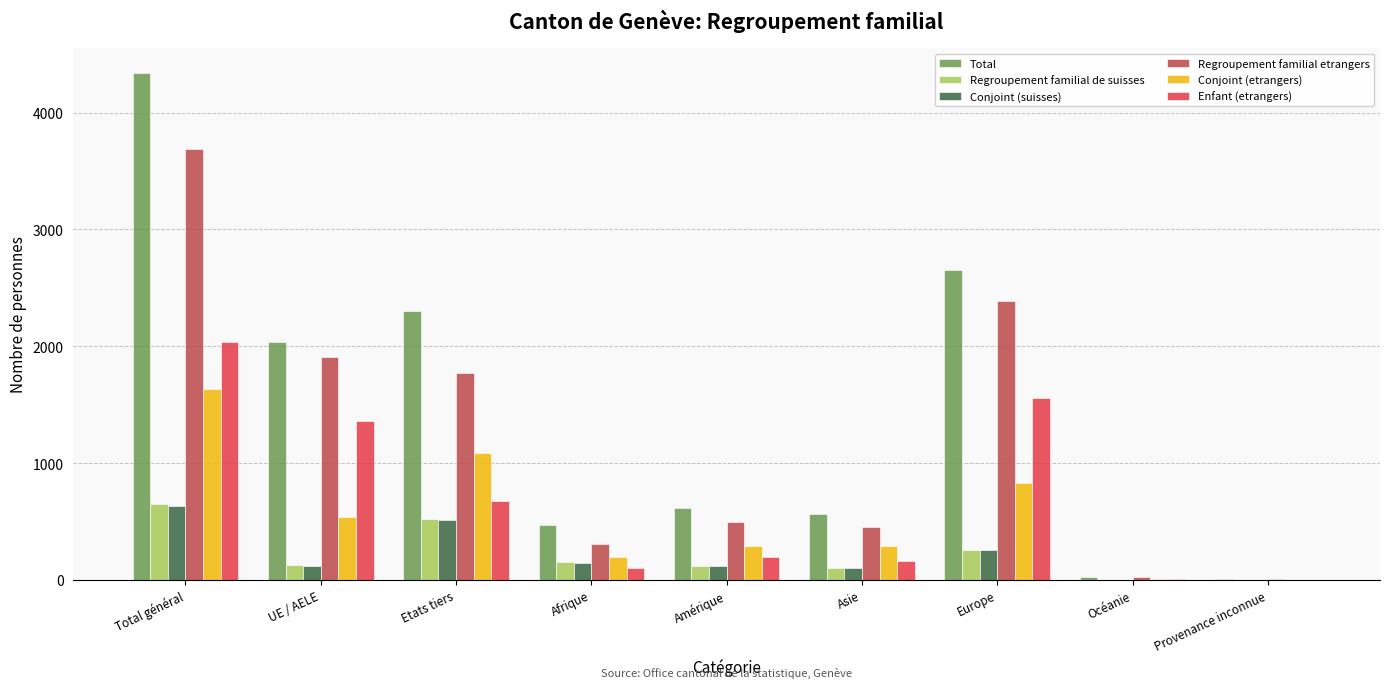

What is the sum of the Enfant (etrangers) values at Amérique and Afrique?

308